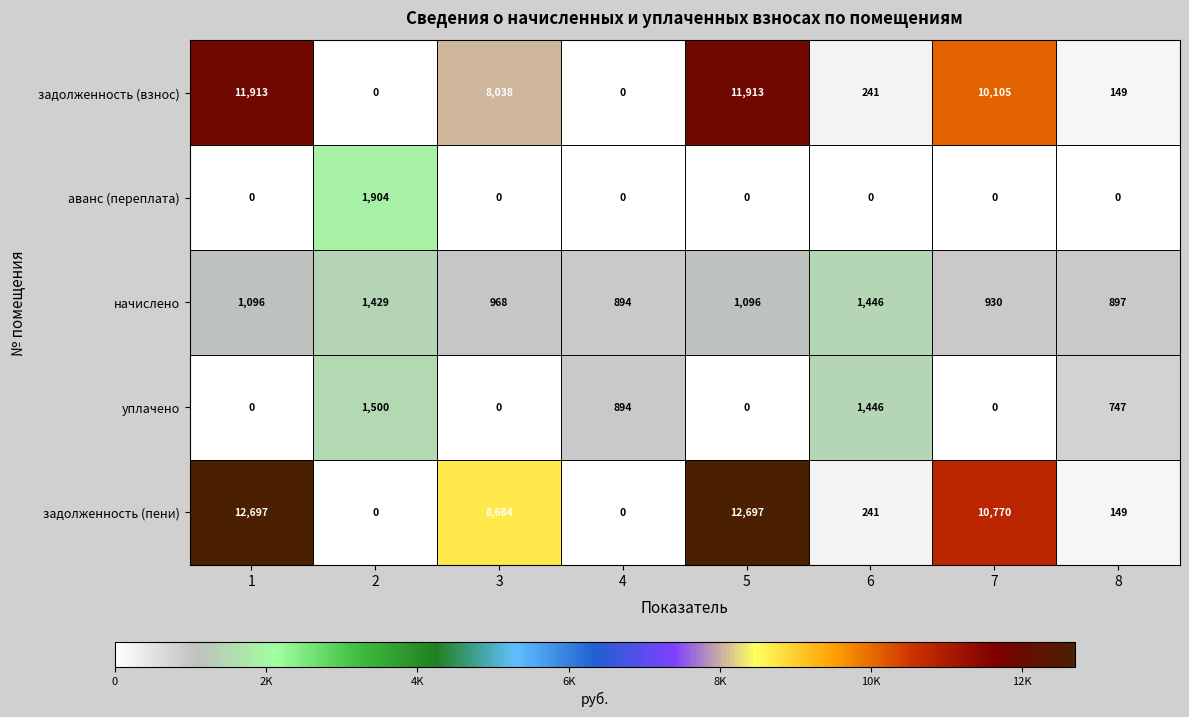

What is the minimum value for начислено?

894